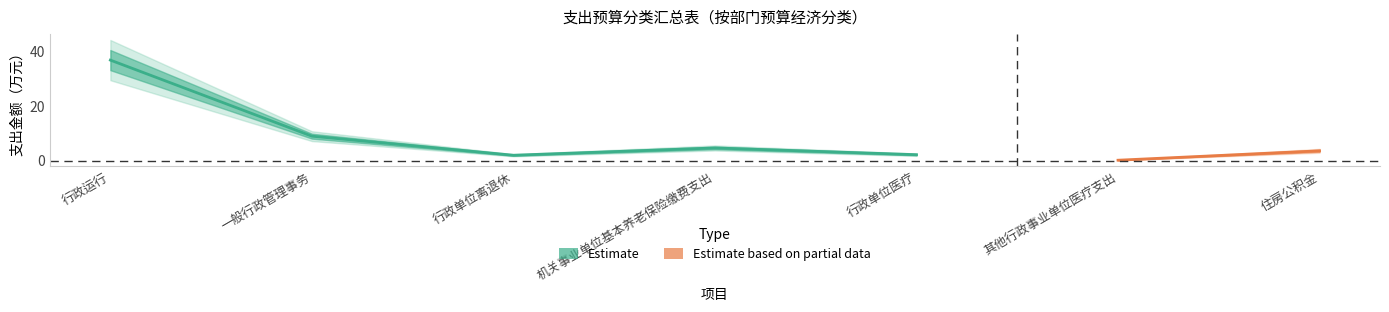

Which category has the highest value across all series?

行政运行